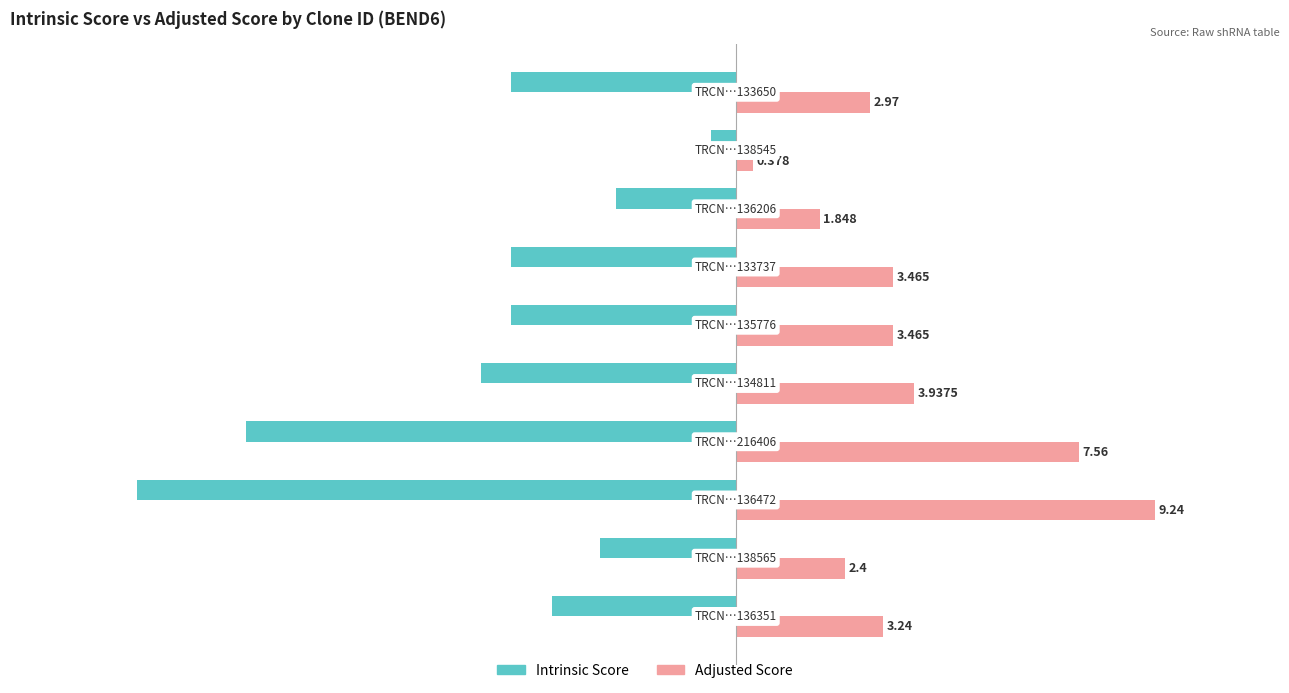

Rank the series by their average value, from lowest to highest.

Intrinsic Score, Adjusted Score